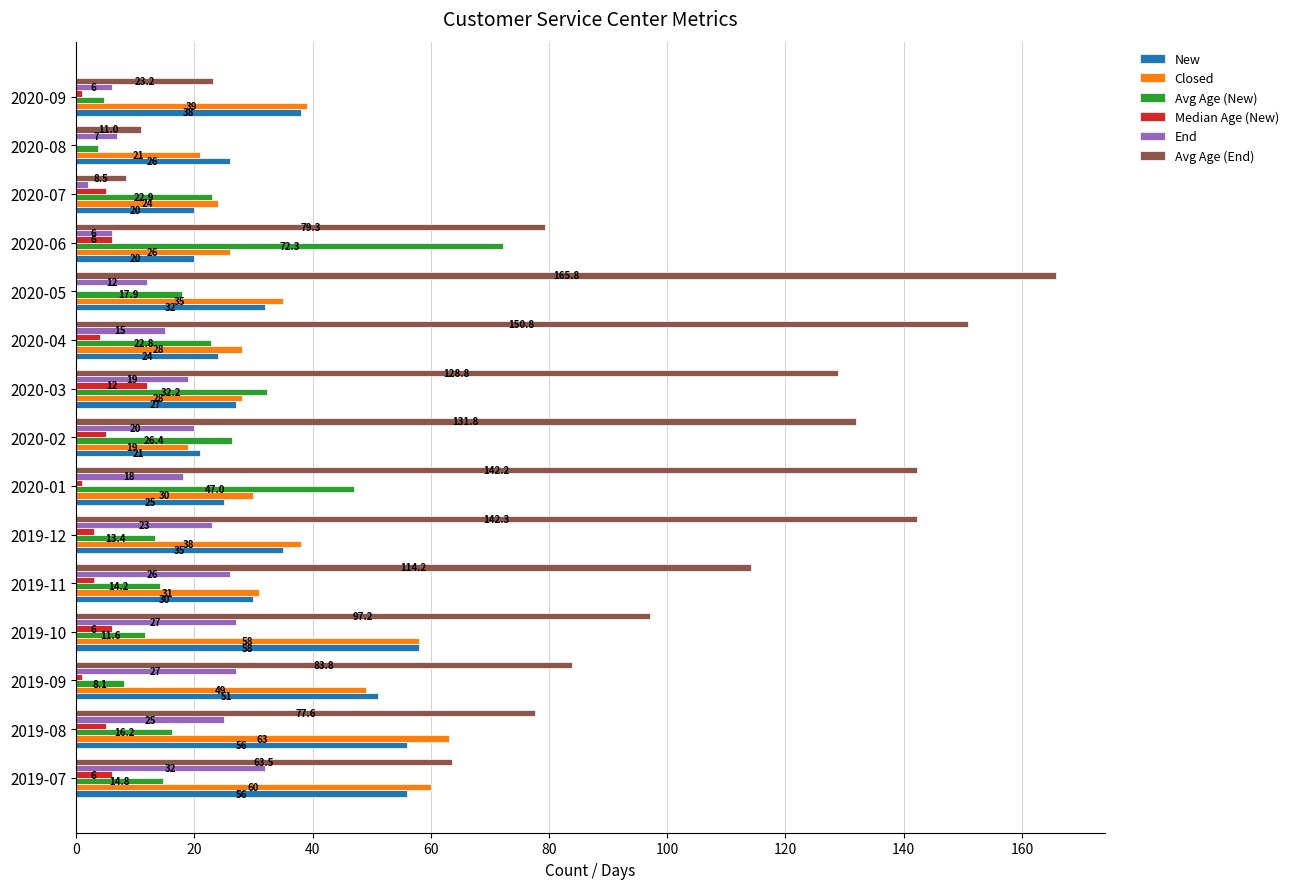

Which series has the largest total across all categories?

Avg Age (End)